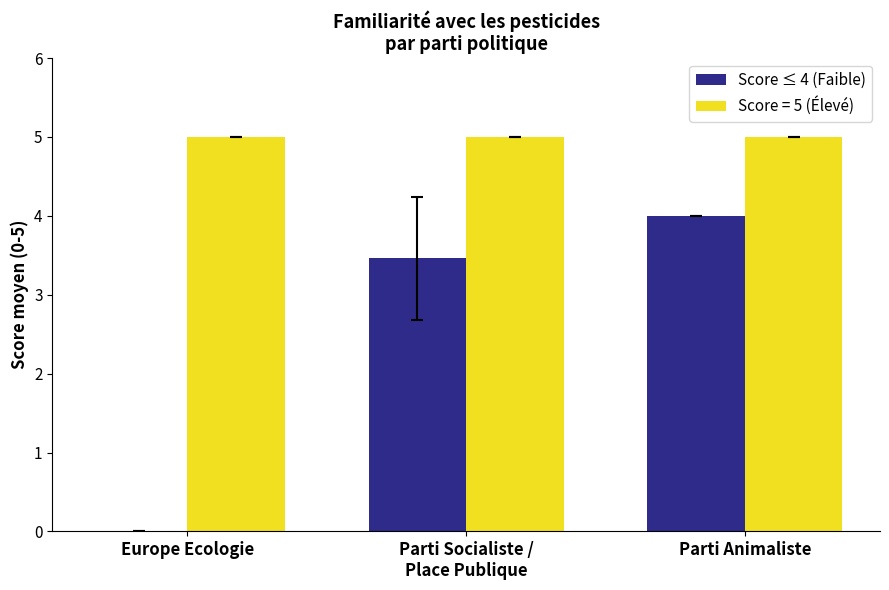

Is it true that Score = 5 (Élevé) equals 5.0 at Parti Animaliste?

True